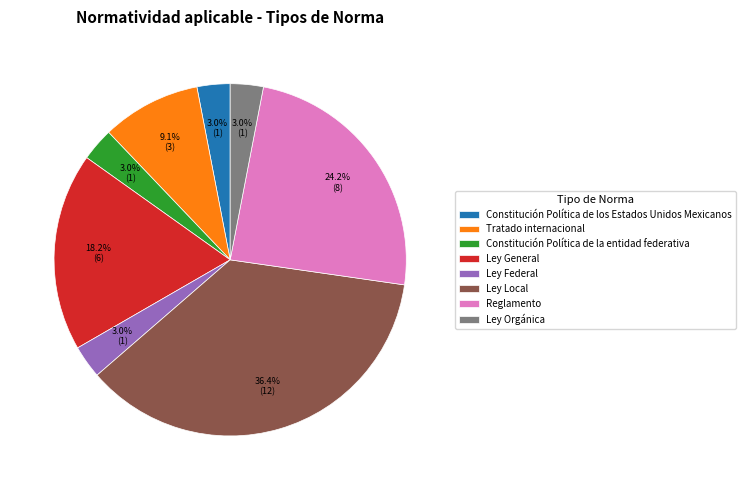

What percentage is NOT represented by Ley Federal?

97.0%